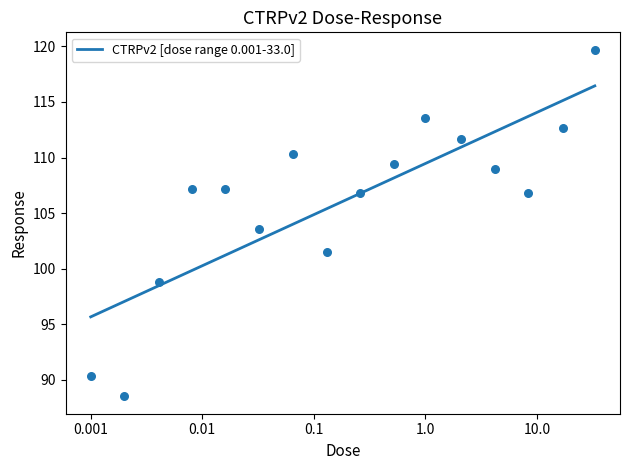

Between 8.3 and 4.2, which is larger?

4.2